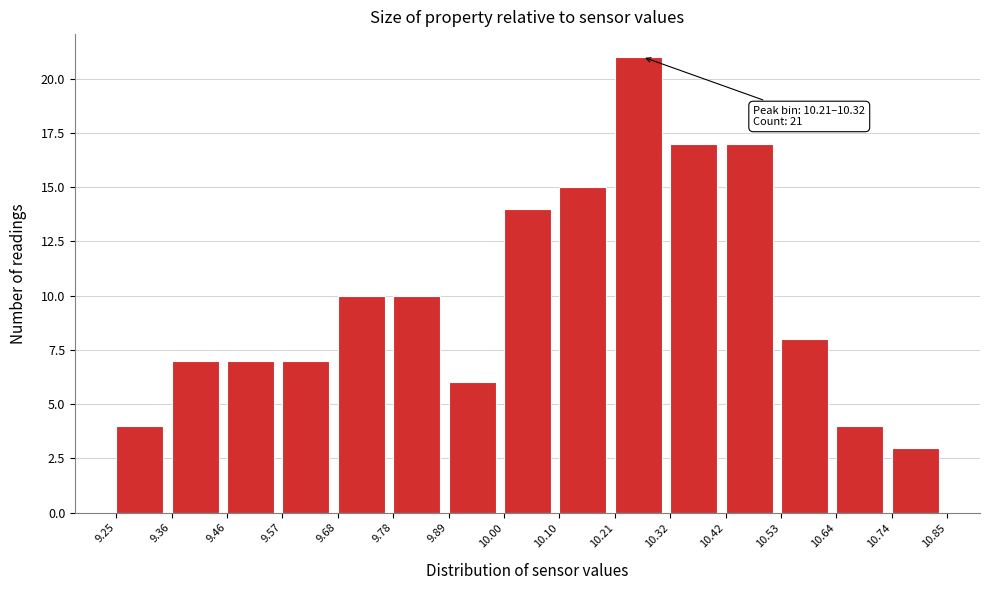

Over which range of the x-axis is the bar tallest?

10.21 to 10.32